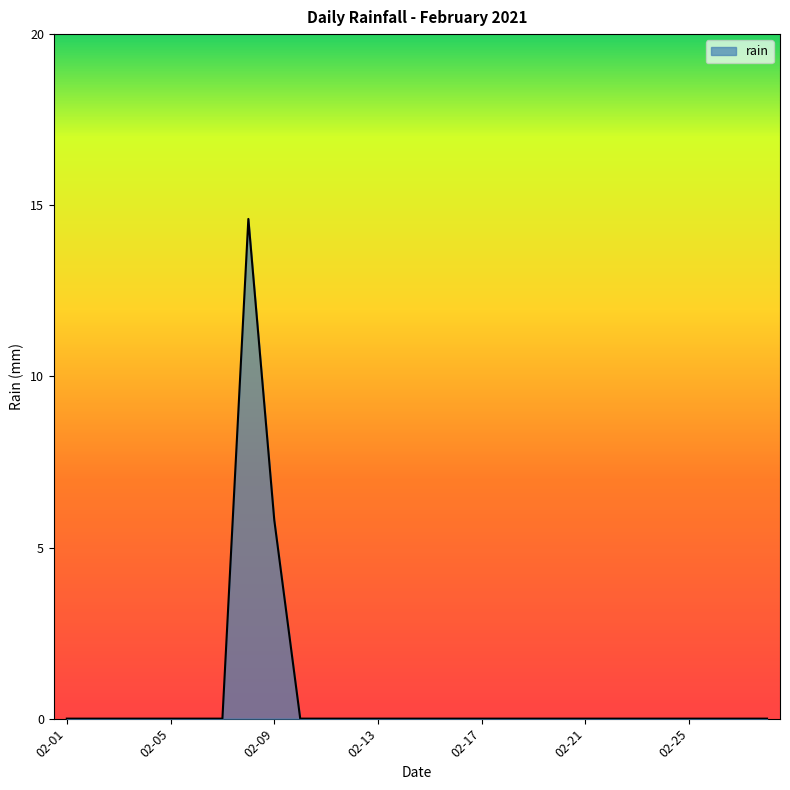

What is the maximum value shown in the chart?

14.6